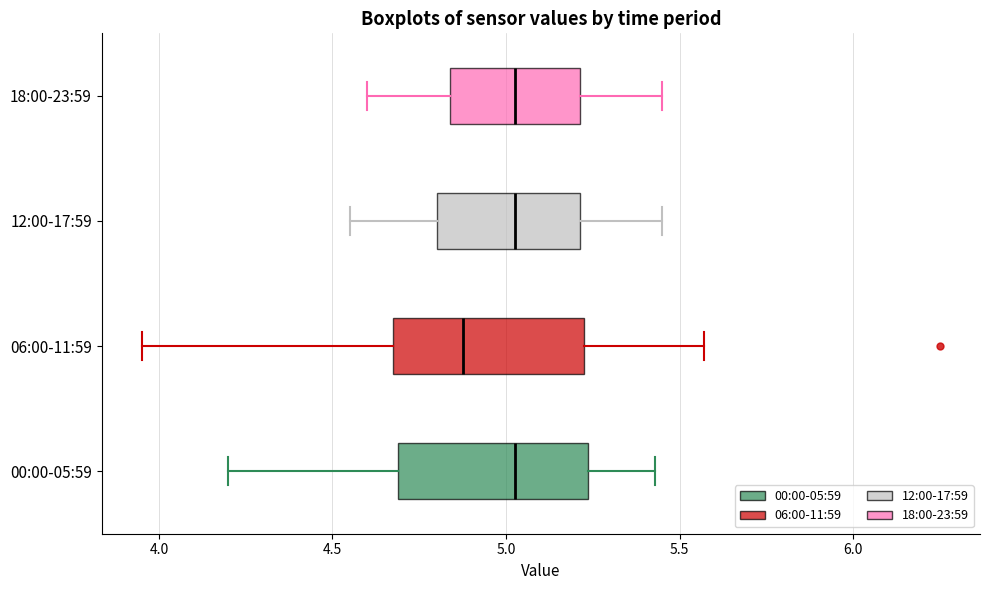

Reading bottom to top, read every box against the x-axis: the position of its median line, the range the box covers, and the ends of its whiskers. The values are not printed on the chart, so give them approximately, as read against the axis.

00:00-05:59: median 5.05, box 4.70 to 5.25, whiskers 4.20 to 5.45
06:00-11:59: median 4.90, box 4.70 to 5.25, whiskers 3.95 to 5.55
12:00-17:59: median 5.05, box 4.80 to 5.20, whiskers 4.55 to 5.45
18:00-23:59: median 5.05, box 4.85 to 5.20, whiskers 4.60 to 5.45